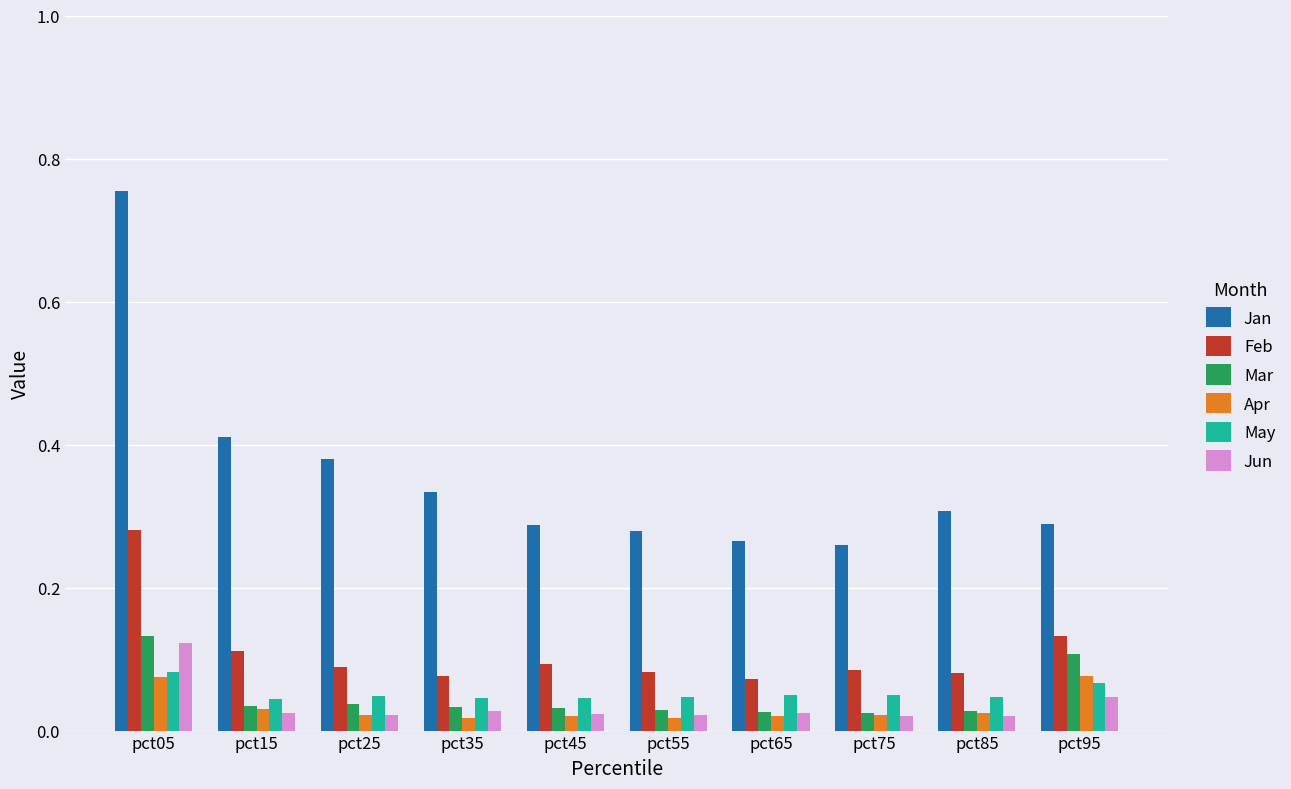

The value of Jun at pct95 is 0.1. True or false?

False